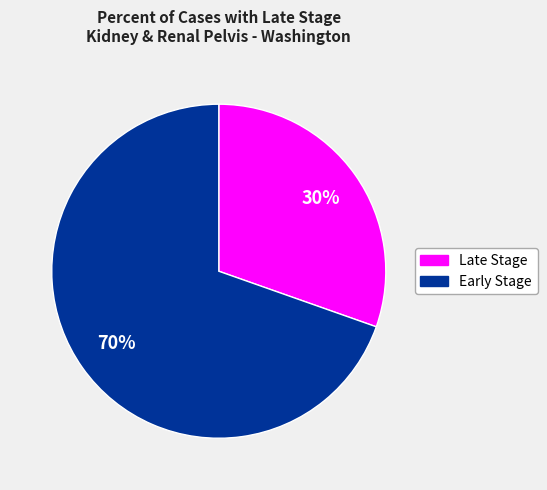

To the nearest percent, what is the average slice percentage?

50%